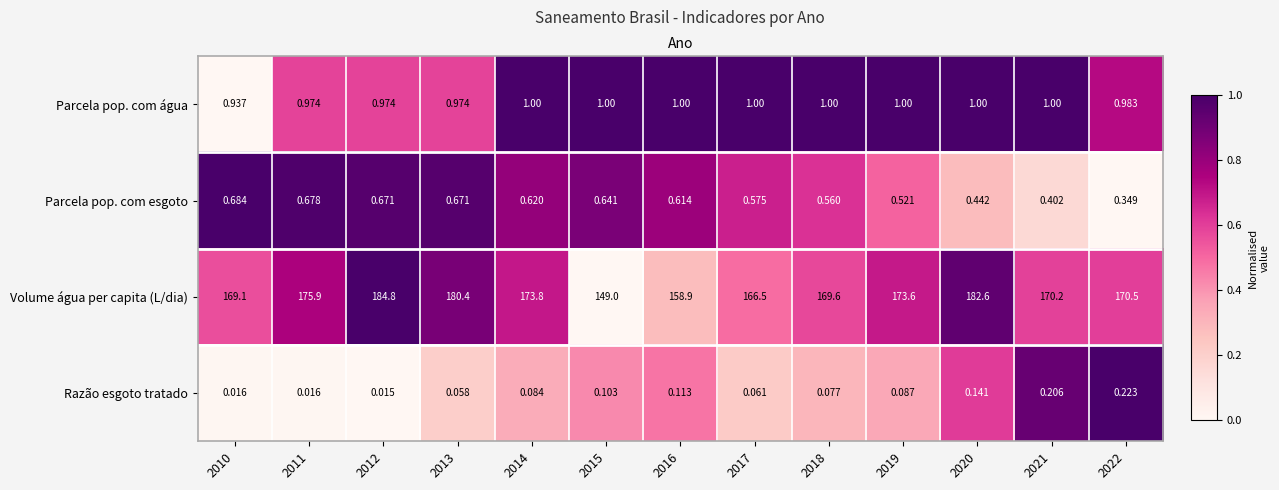

Rank the series at 2017 from lowest to highest value.

Razão esgoto tratado, Parcela pop. com esgoto, Parcela pop. com água, Volume água per capita (L/dia)